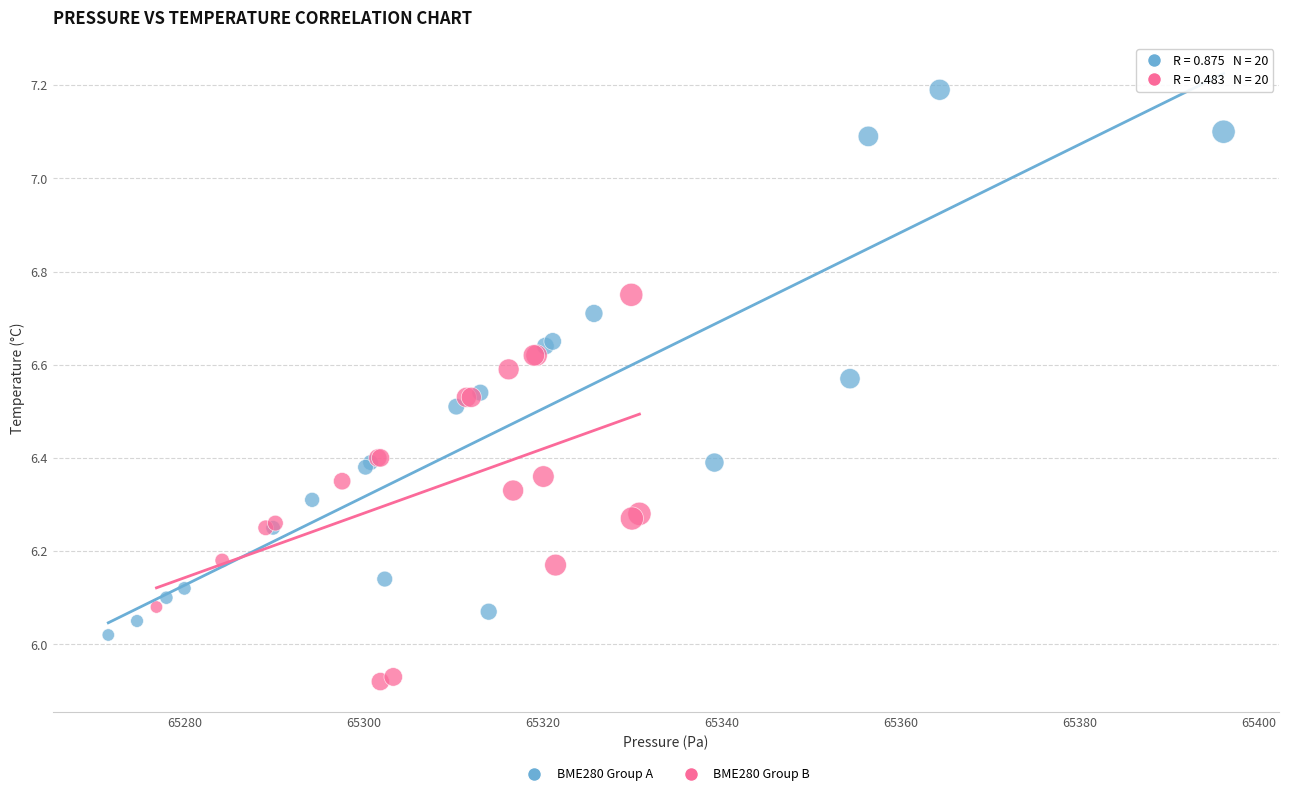

Which series has the widest spread of Y values?

BME280 Group A